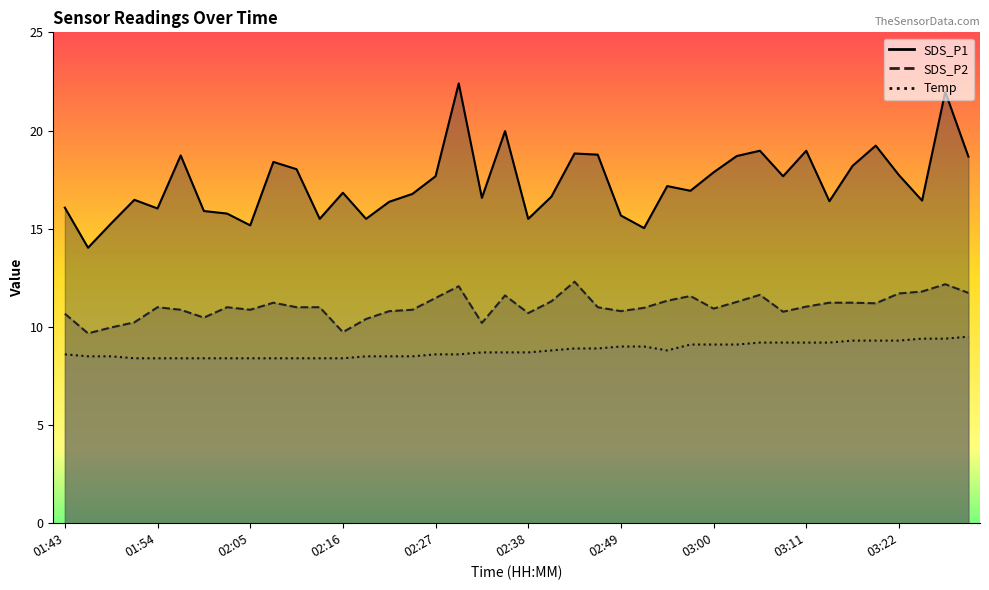

True or false: SDS_P1 and SDS_P2 cross at least once.

False